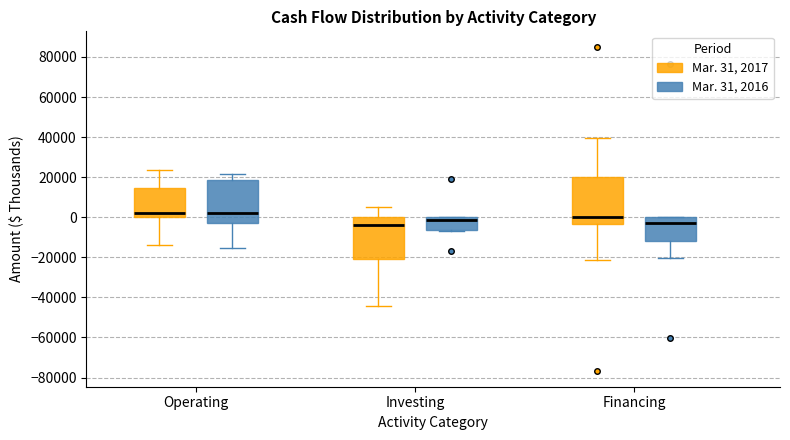

Where is the lower edge of the box for Operating (Mar. 31, 2016) on the y-axis? The values are not printed on the chart, so give them approximately, as read against the axis.

-2000